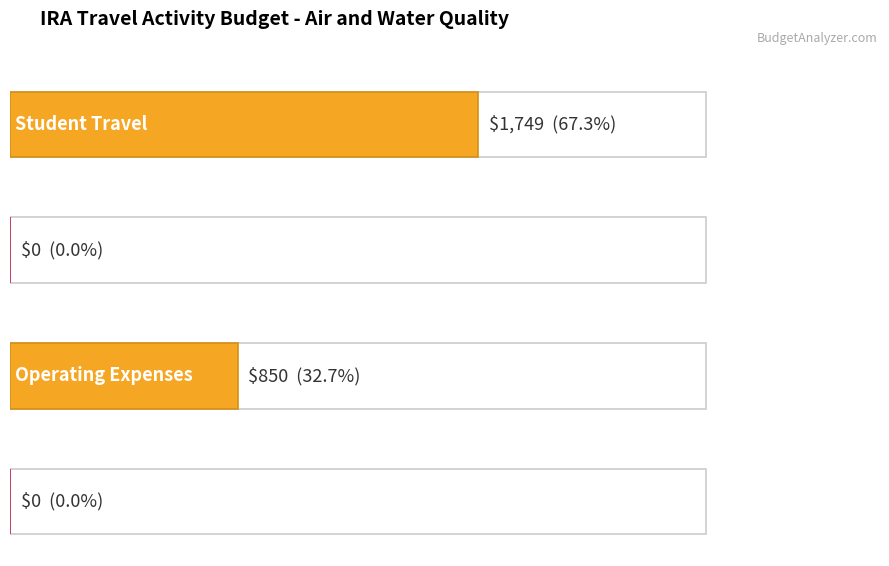

True or false: the data shows 0 at Student Out-of-Pocket.

True